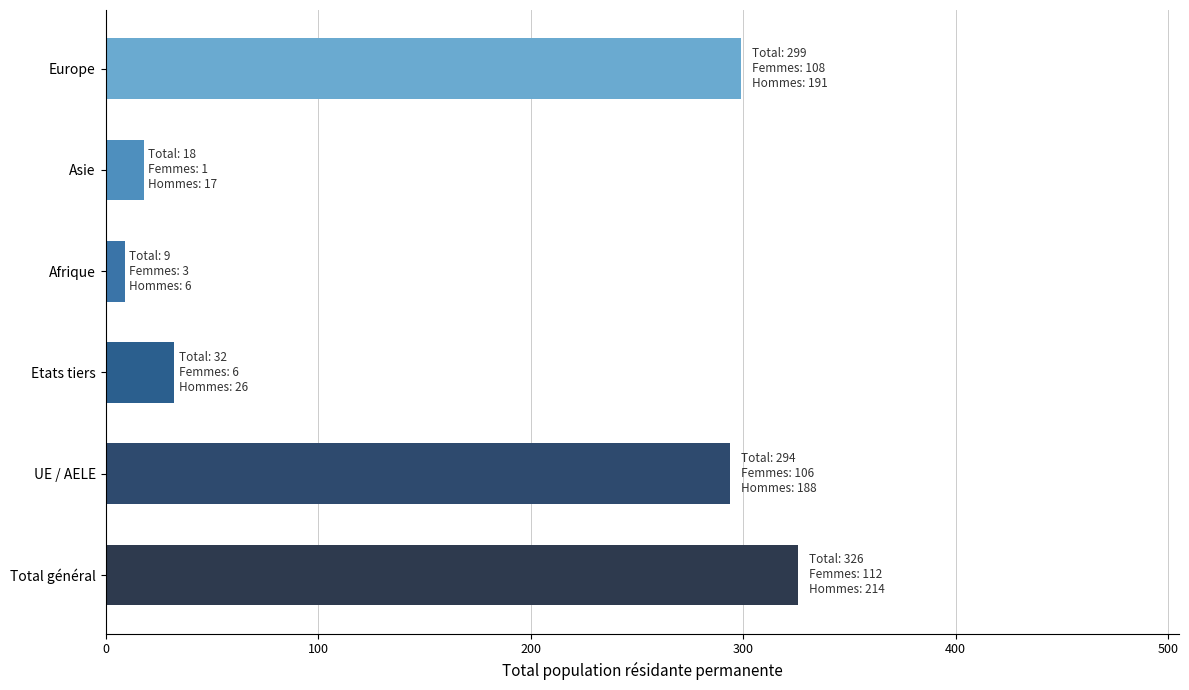

At which label is the value closest to 167?

UE / AELE